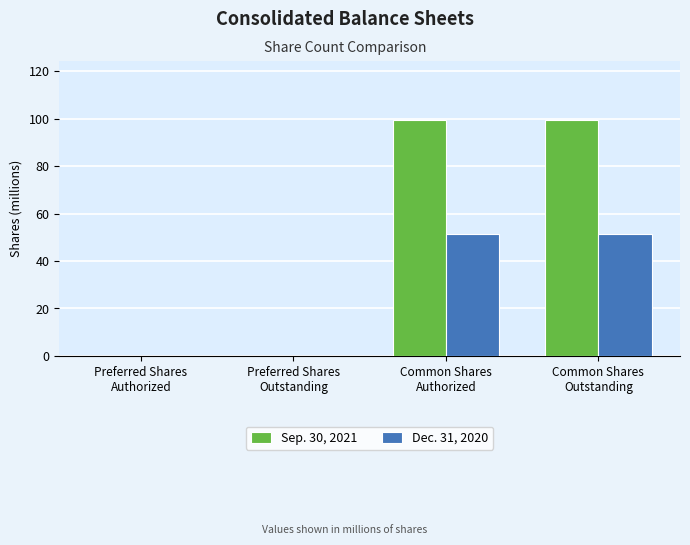

Which series has the largest total across all categories?

Sep. 30, 2021